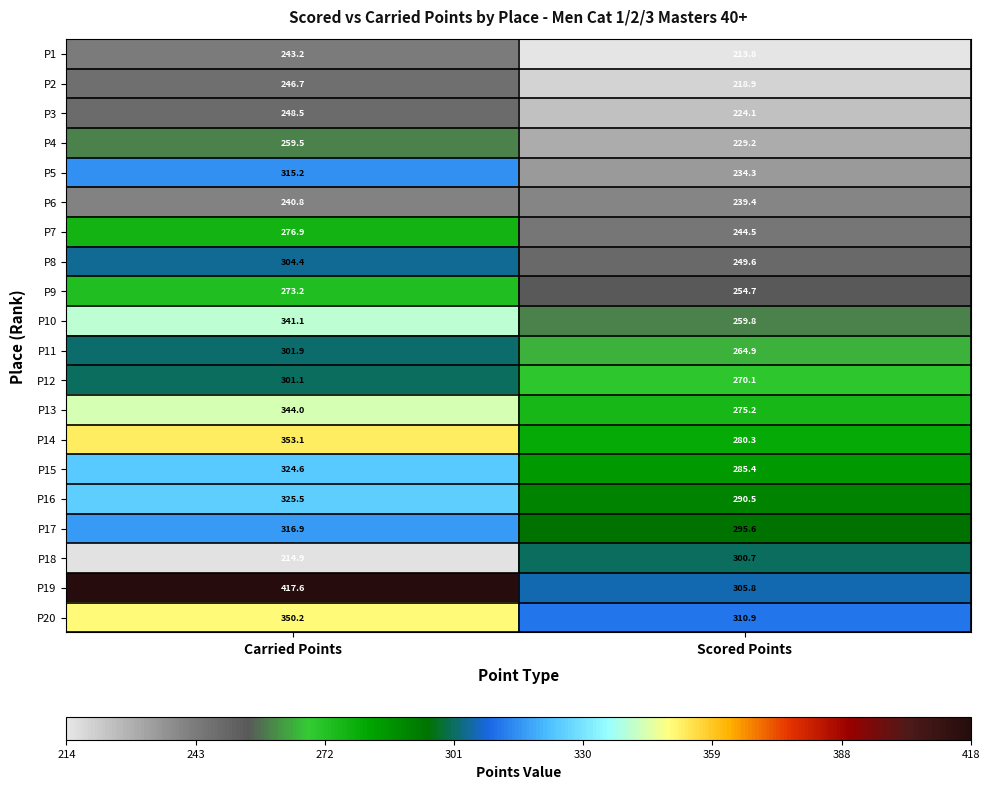

What is the spread (max minus min) of values at Carried Points?

202.7